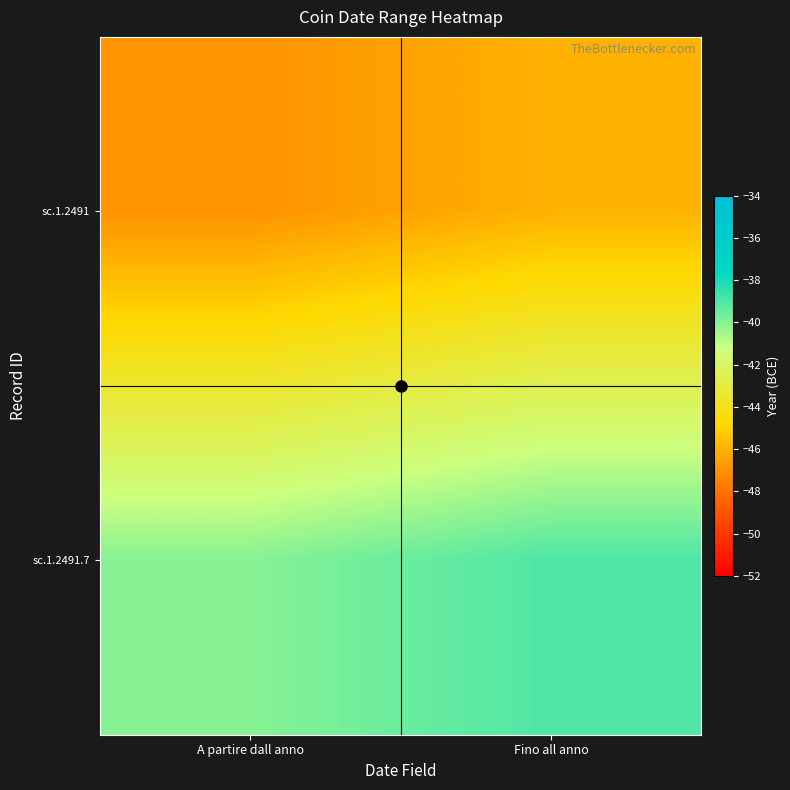

Which series changed the most between A partire dall anno and Fino all anno?

sc.1.2491